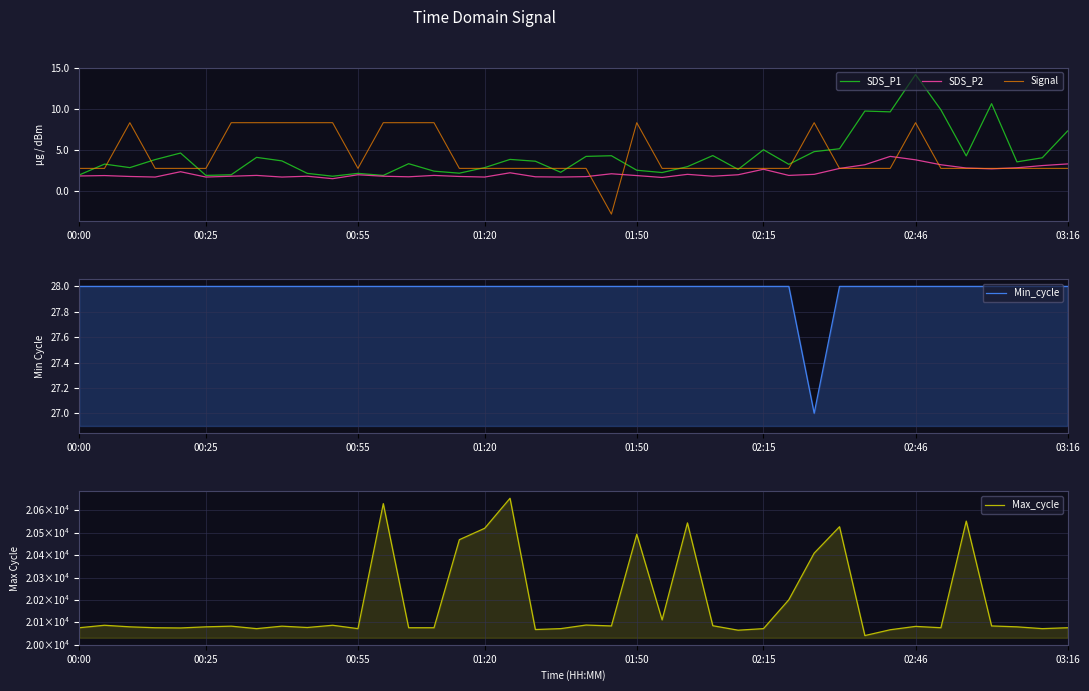

Where is SDS_P1 nearest to the value 8?

03:16